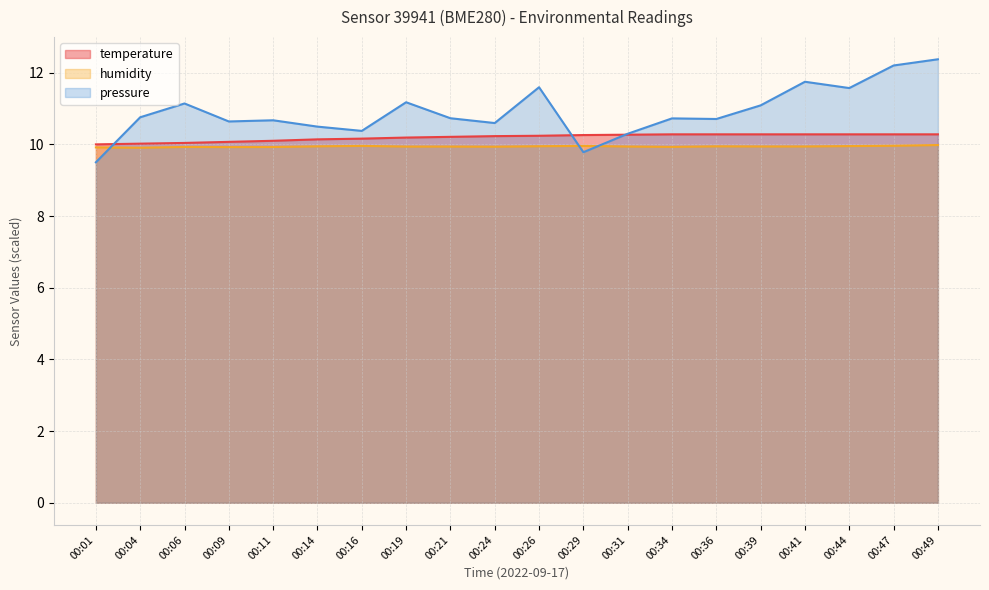

At how many categories does at least one series exceed 12?

2